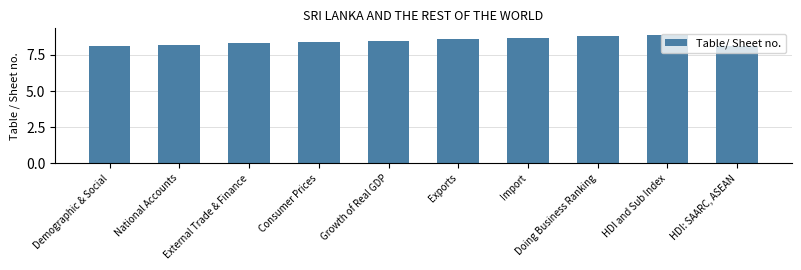

What is the value of the 9th bar from the left?

8.9